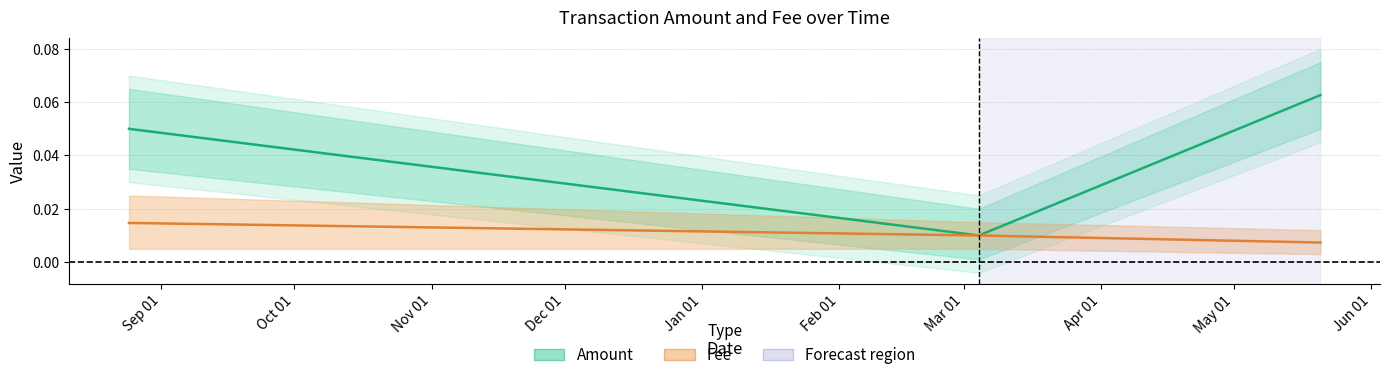

The value of Amount at 2019-05-20 is 0.1. True or false?

True